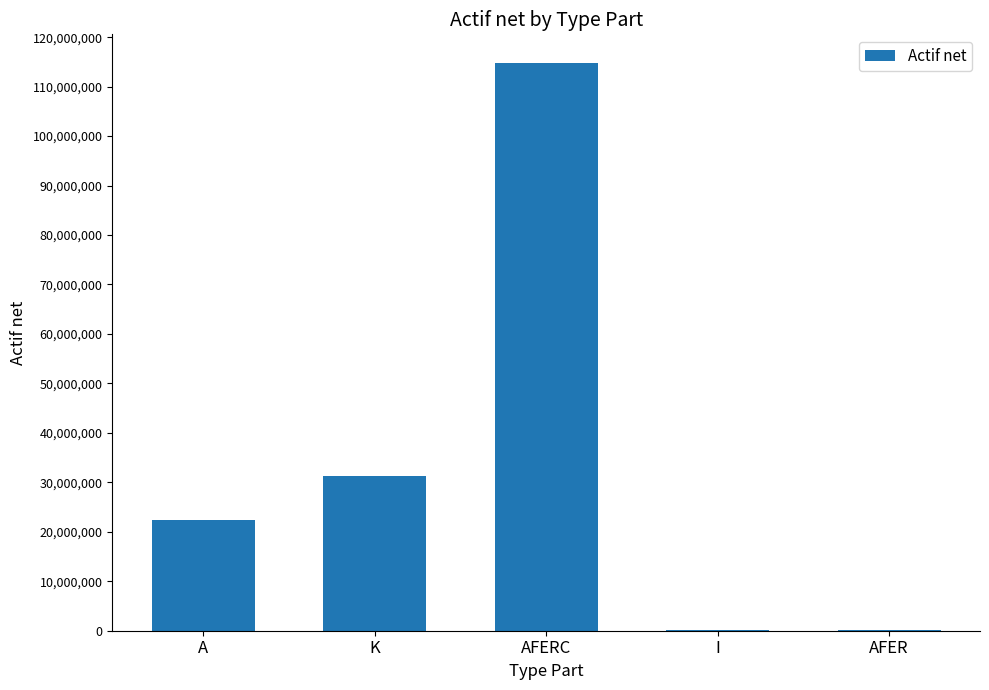

What is the greatest value displayed?

114832204.7